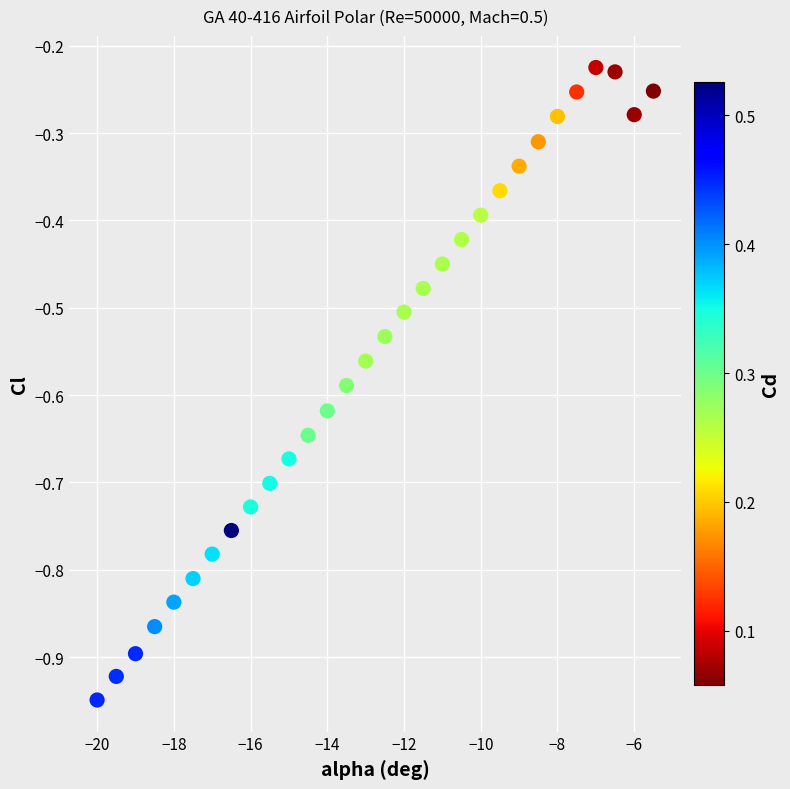

What is the range of Y values (max minus min)?

0.7